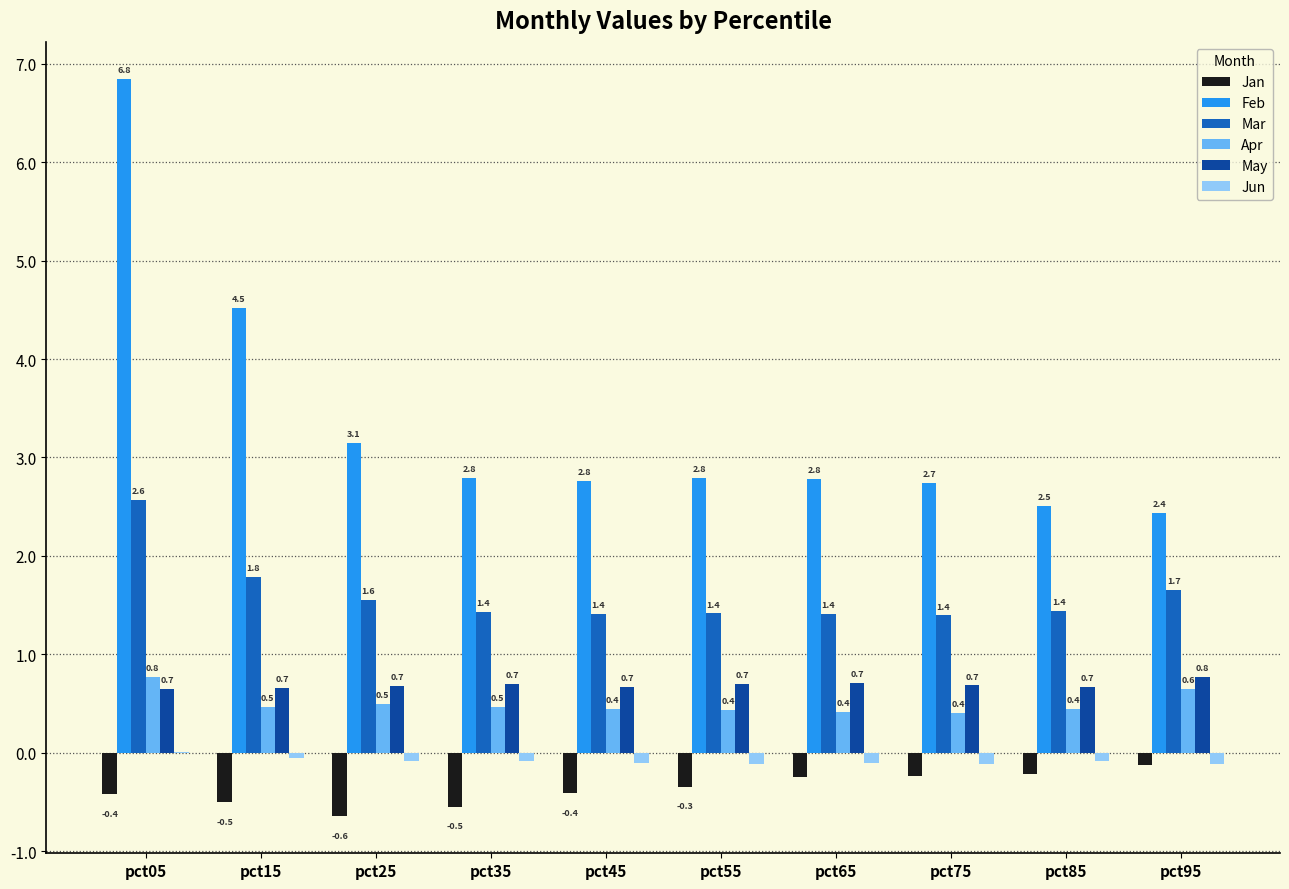

What is the spread (max minus min) of values at pct25?

3.8